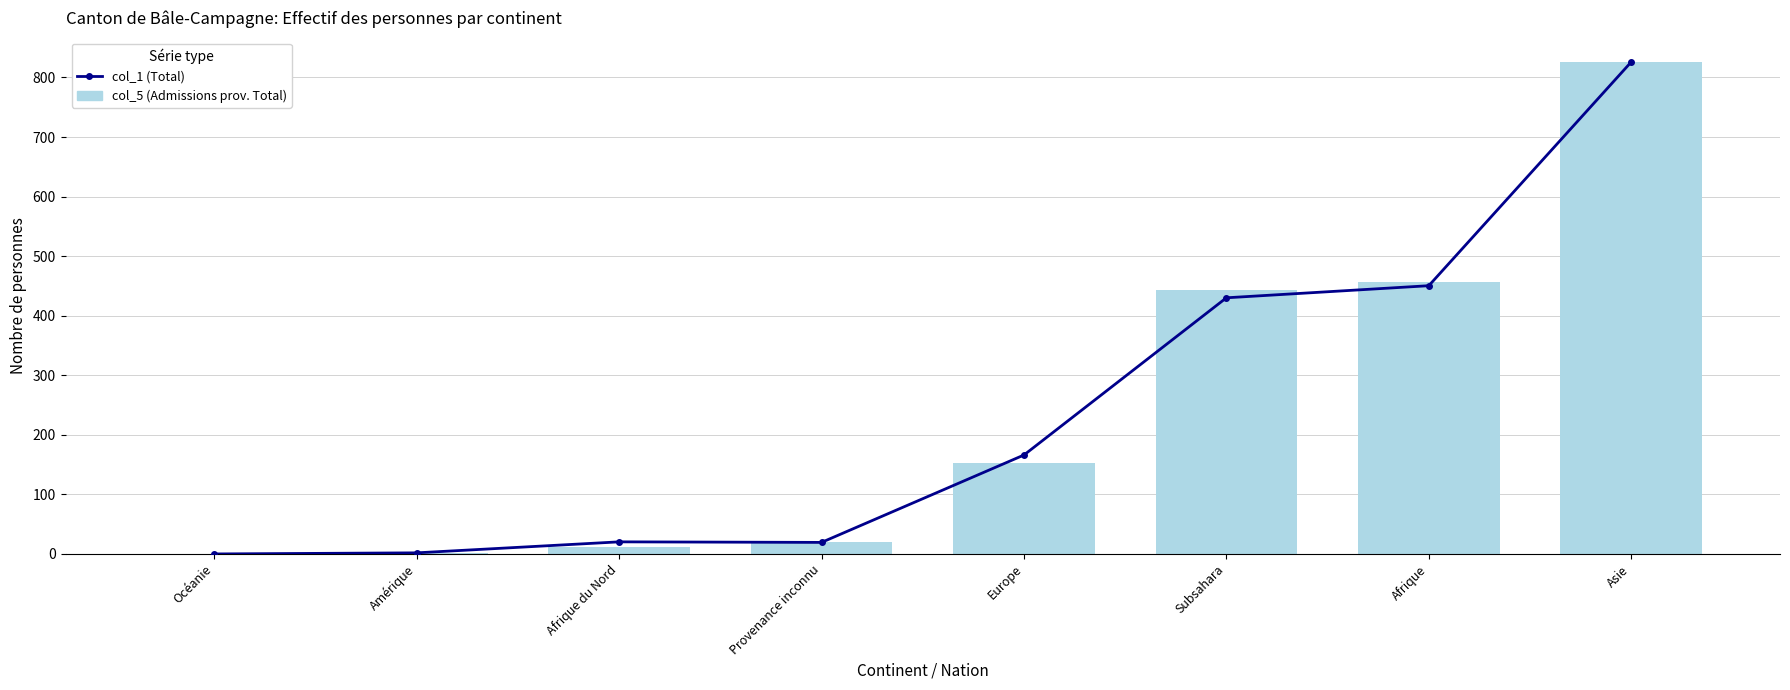

Rank the series by their average value, from highest to lowest.

col_1 (Total), col_5 (Admissions prov. Total)